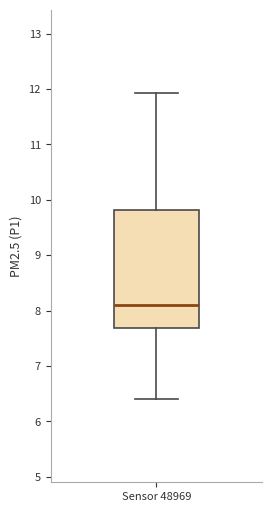

Read this box plot against the y-axis: the position of the median line, the range covered by the box, and the ends of both whiskers. The values are not printed on the chart, so give them approximately, as read against the axis.

median 8.1, box 7.7 to 9.8, whiskers 6.4 to 11.9